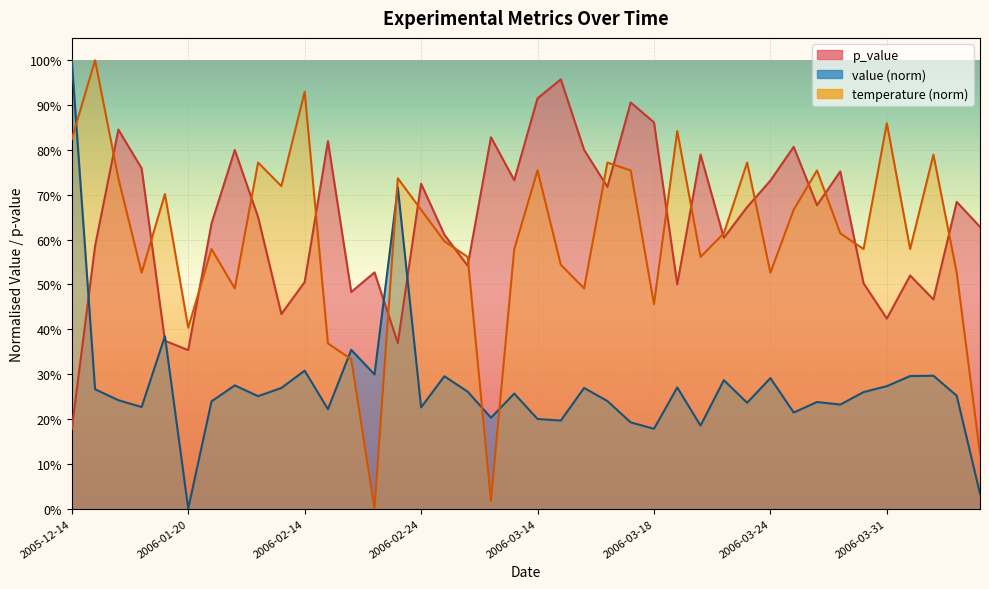

At which label is p_value closest to 0?

2005-12-14